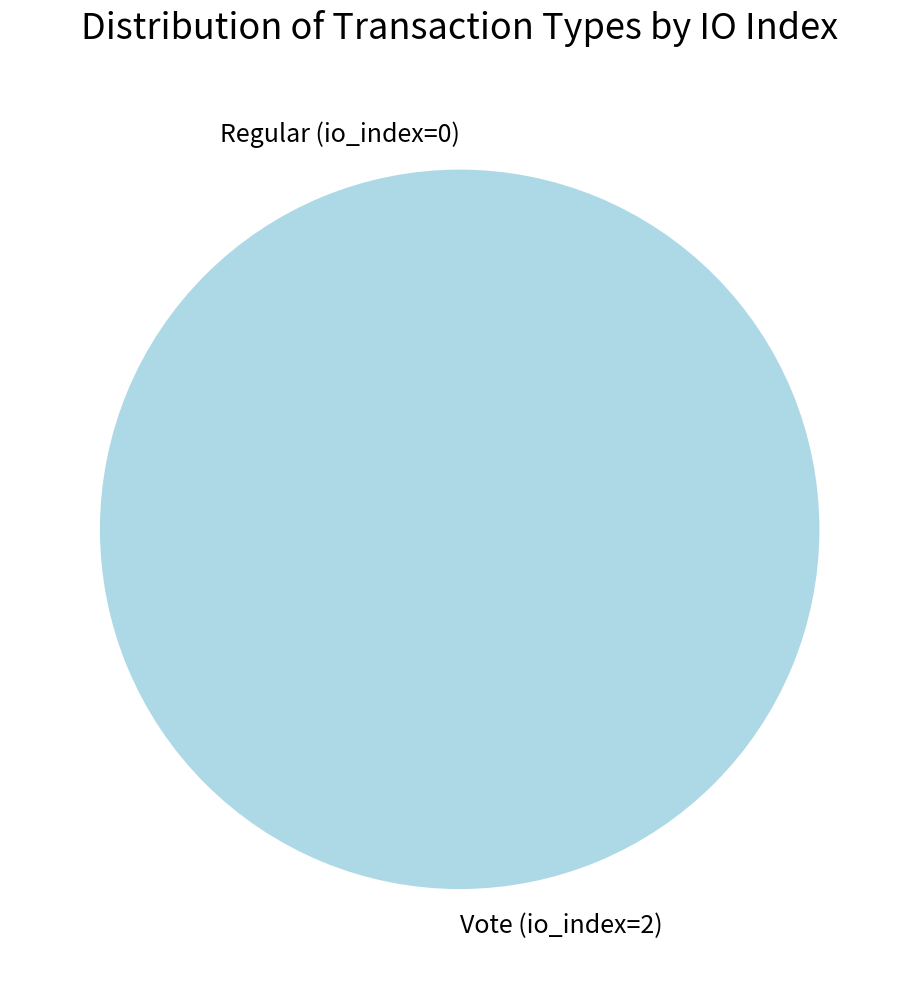

How many slices are in this pie chart?

2